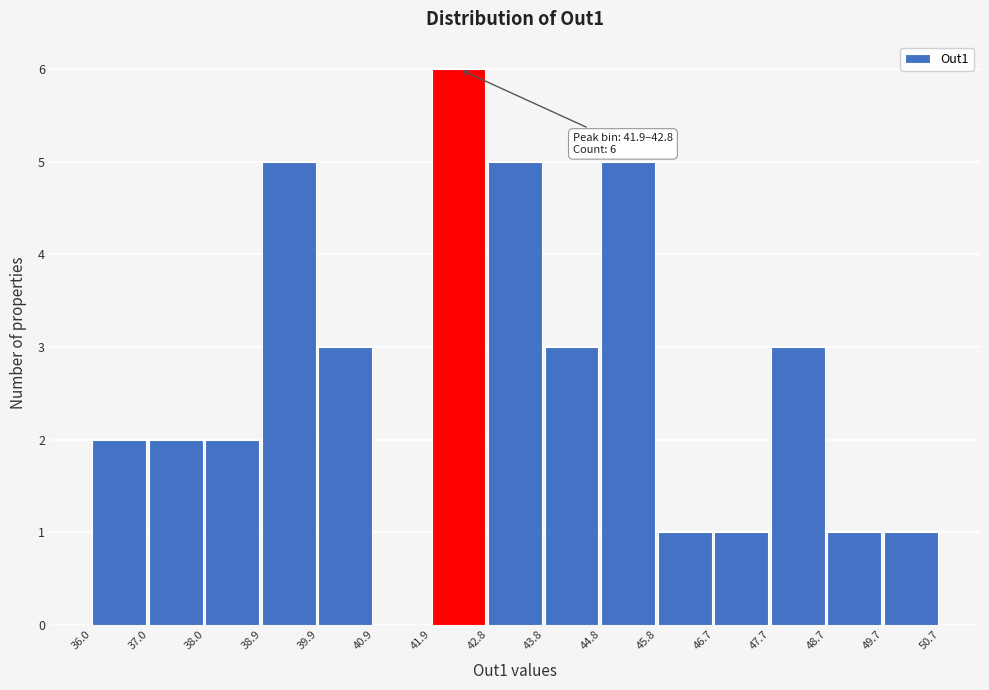

Over which range of the x-axis is the bar tallest?

41.9 to 42.8